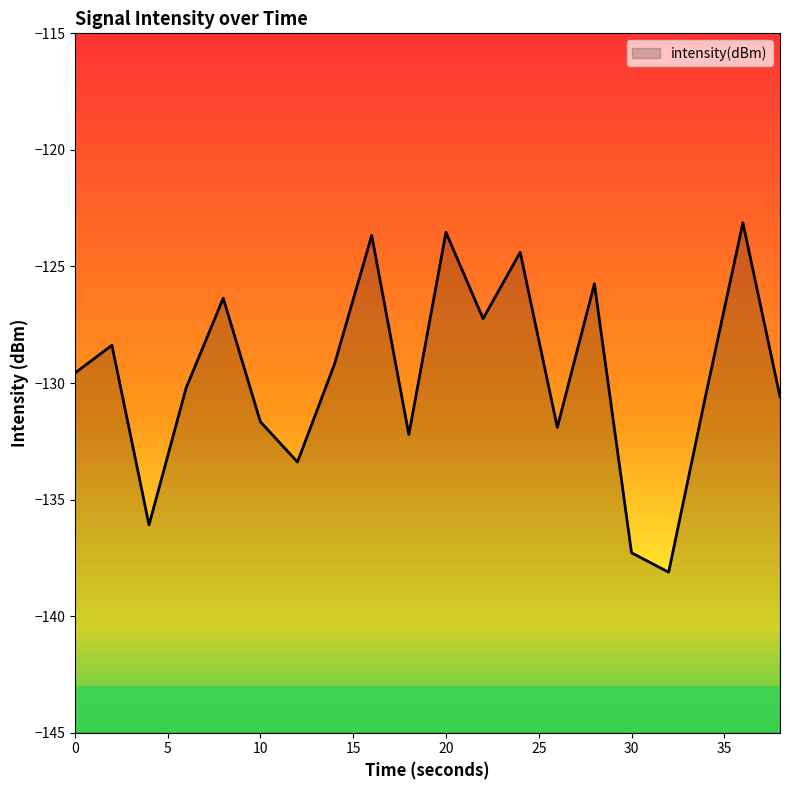

How many series are shown in this chart?

1